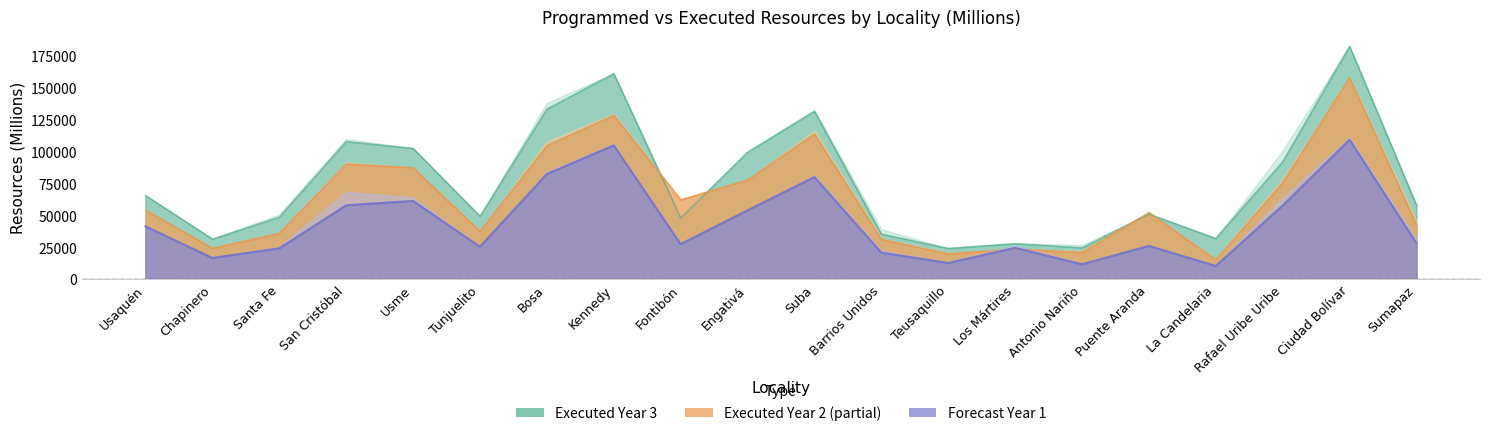

Which has a higher value, Ciudad Bolívar or Santa Fe?

Ciudad Bolívar